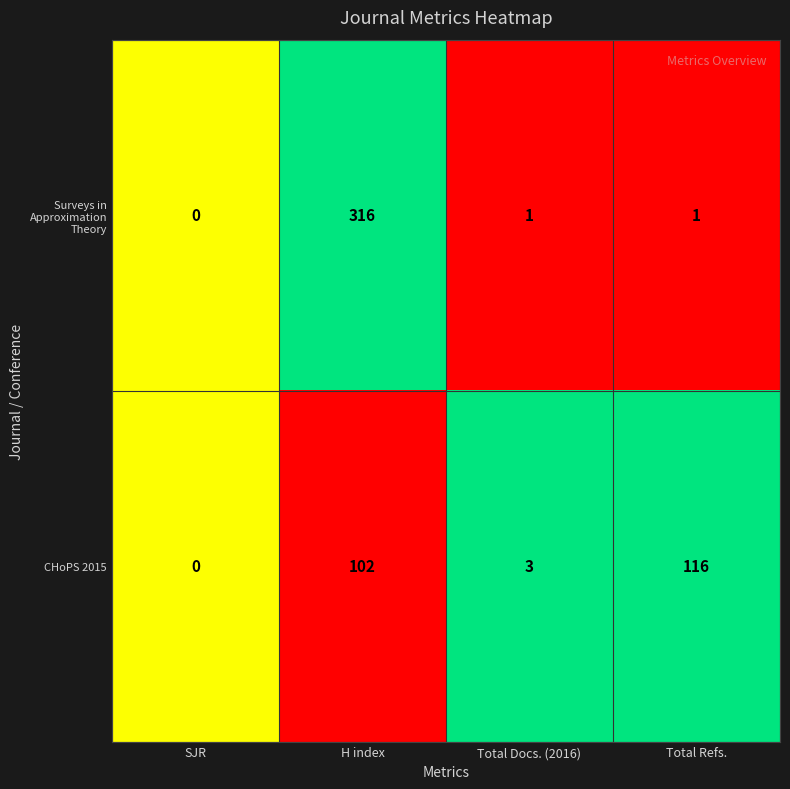

How many data points in Surveys in Approximation Theory are less than 1?

1